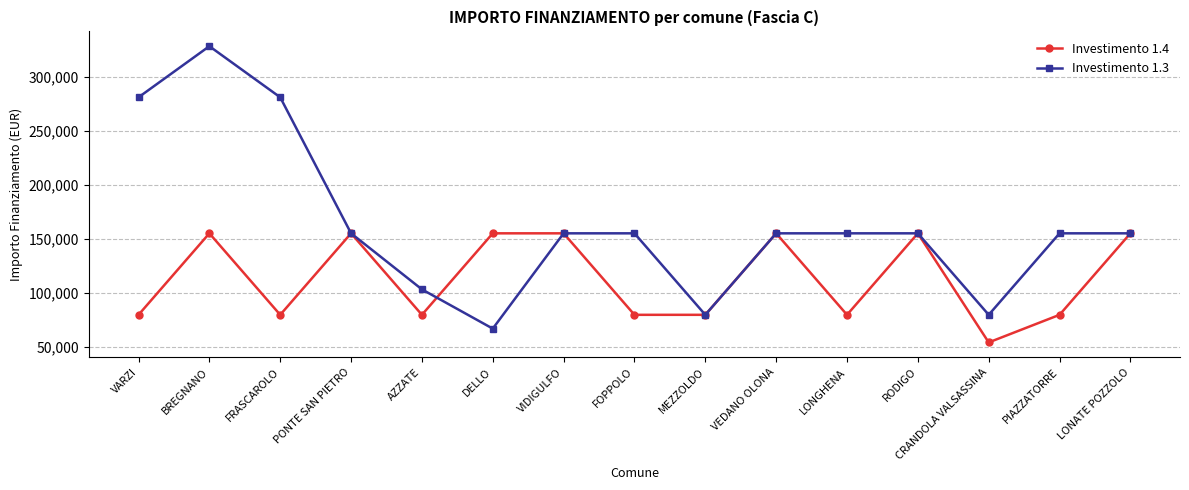

What is the minimum value for Investimento 1.3?

67167